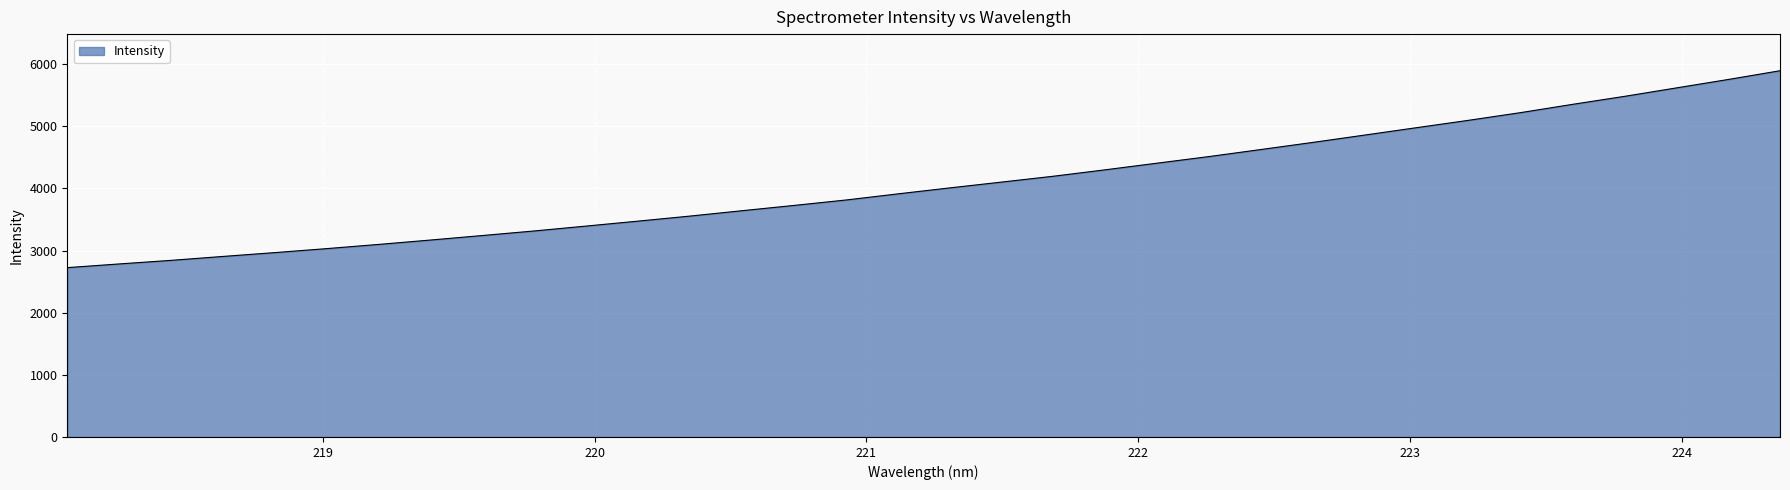

What is the minimum value shown in the chart?

2725.6